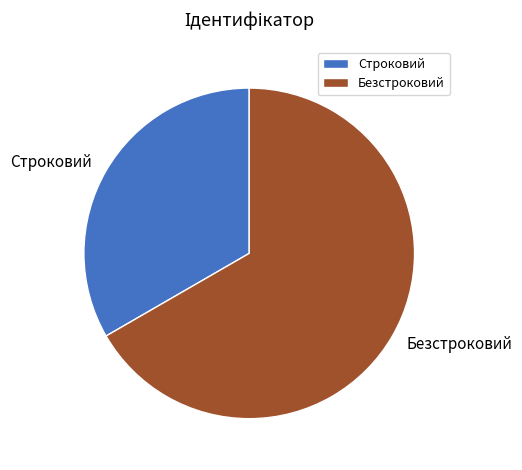

Rank the categories by value from highest to lowest.

Безстроковий, Строковий